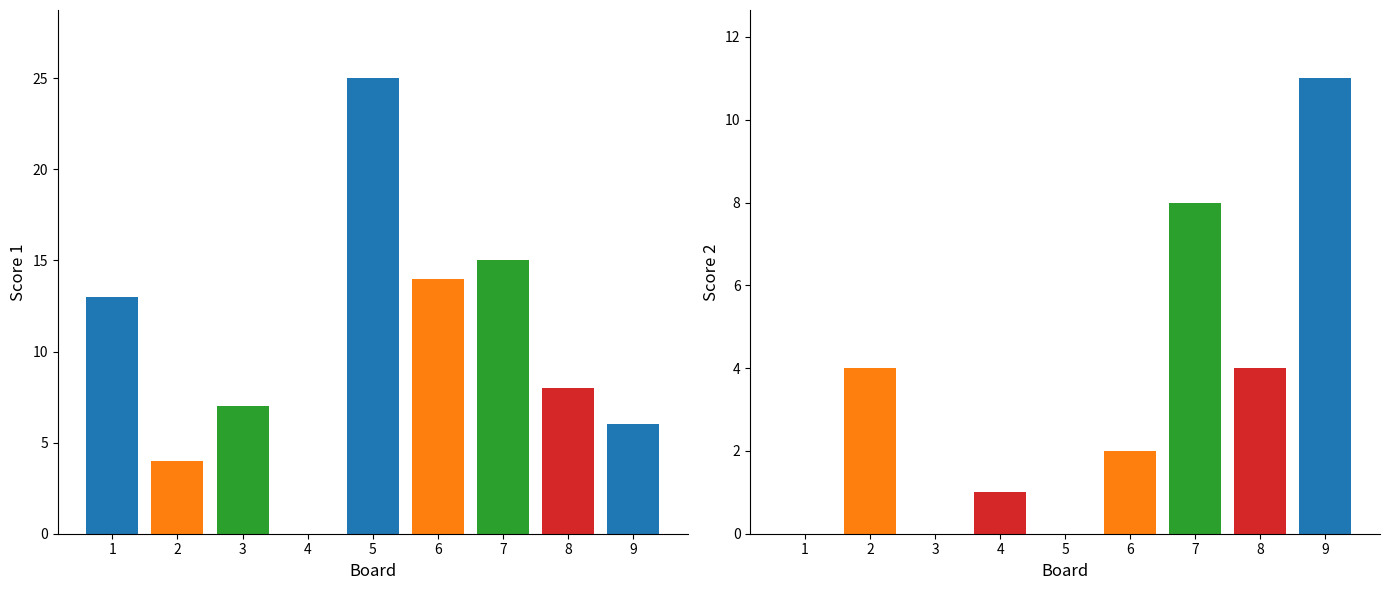

What is the sum of all Score 1 values?

92